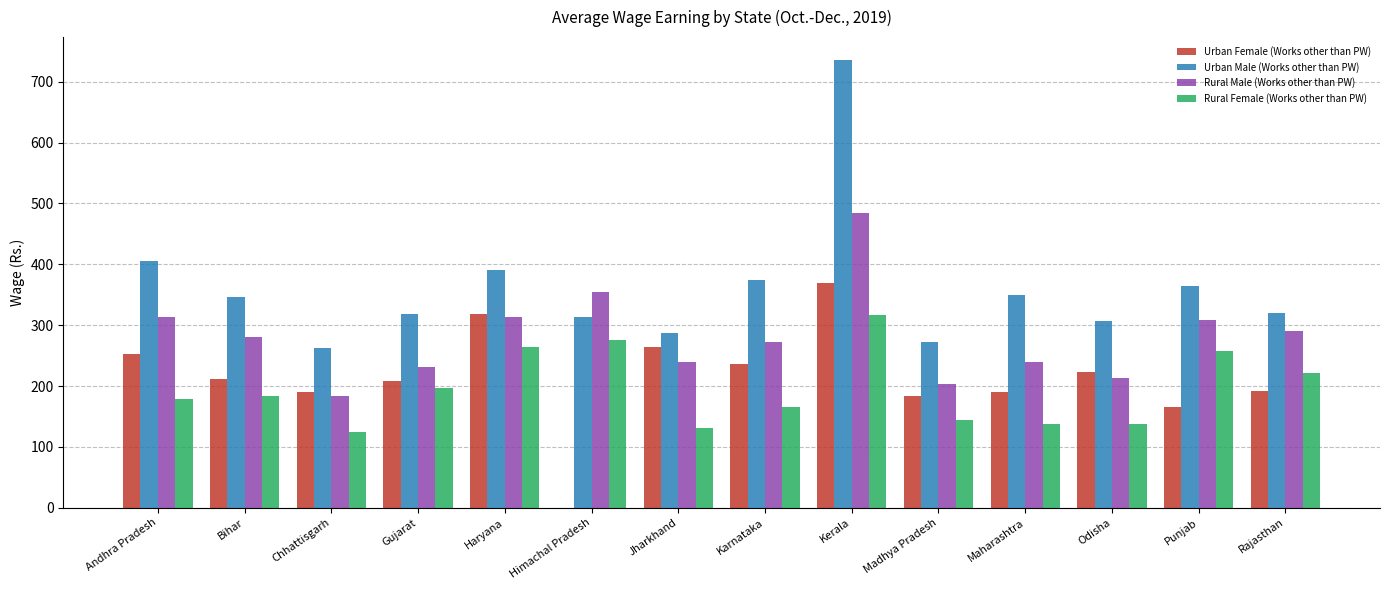

Between Gujarat and Himachal Pradesh, which series saw the biggest shift?

Urban Female (Works other than PW)